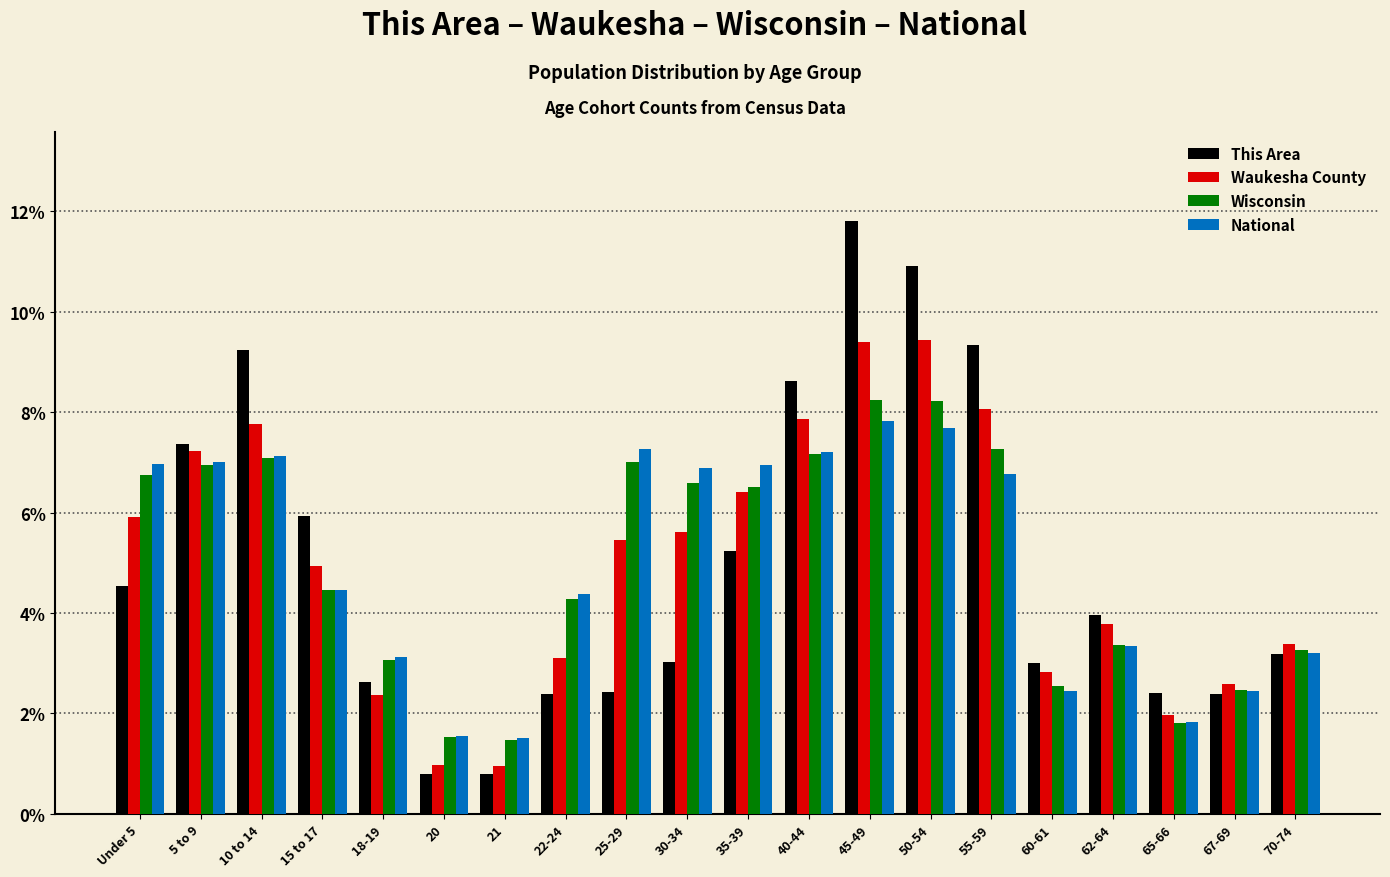

Are the bars horizontal?

No